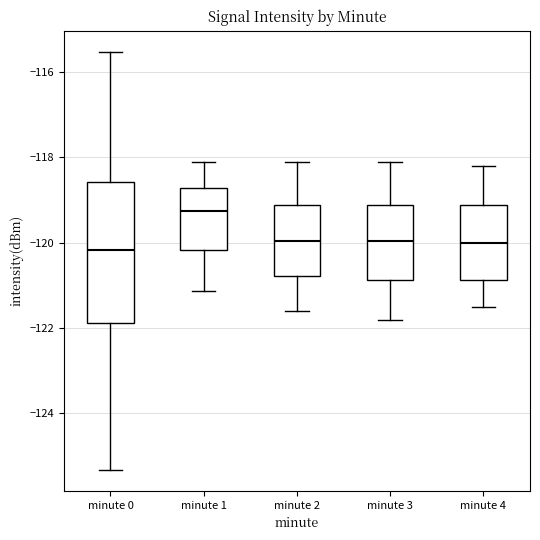

Which box is the tallest, from its lower edge to its upper edge?

minute 0